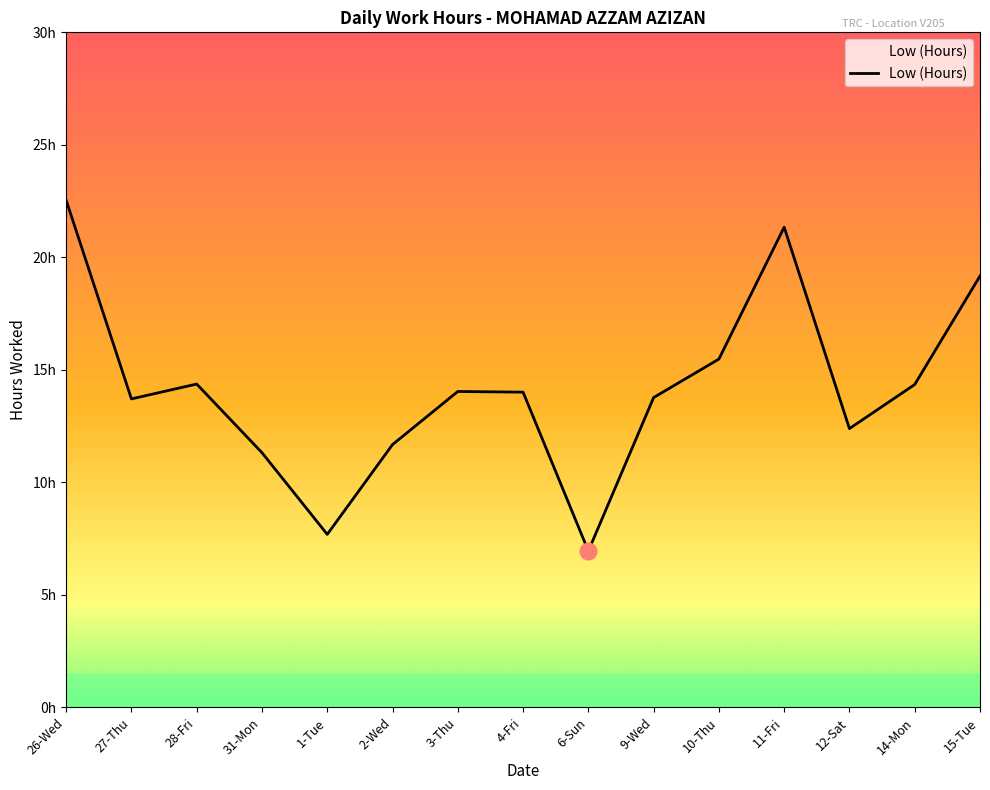

Is this an area chart (filled region under the line)?

No